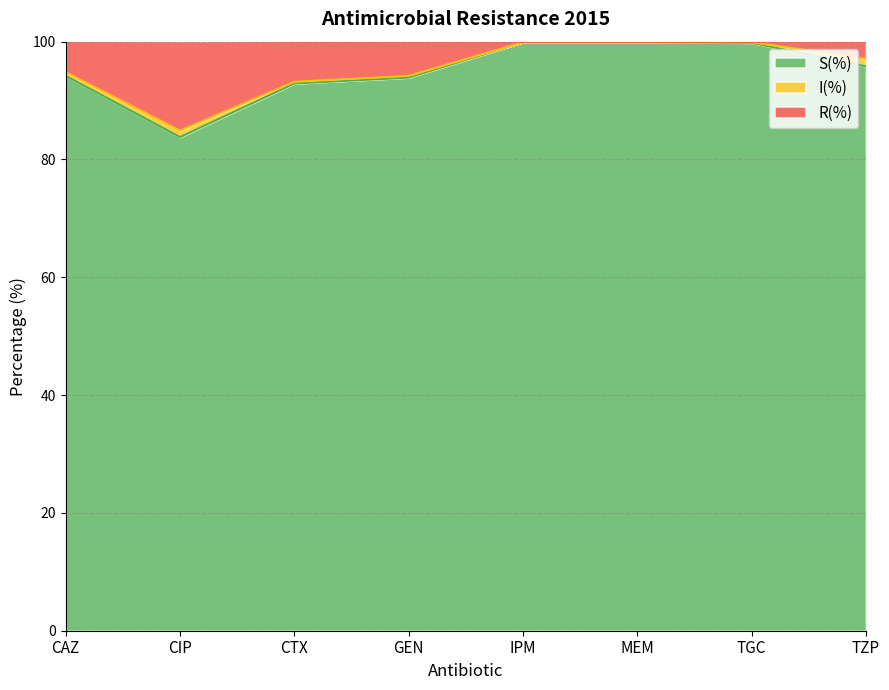

The S(%) series shows 99.9 at IPM. True or false?

True